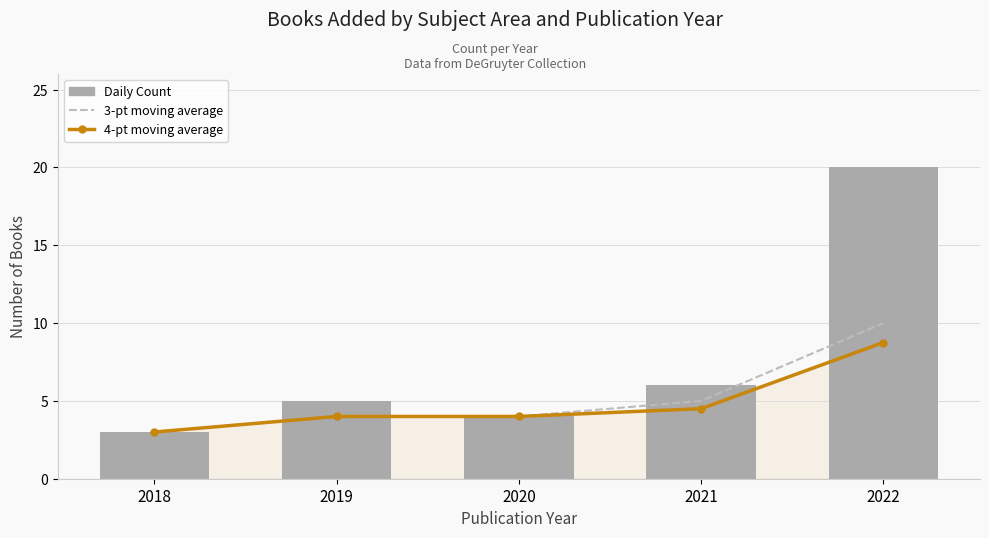

What is the maximum value for Daily Count?

20.0